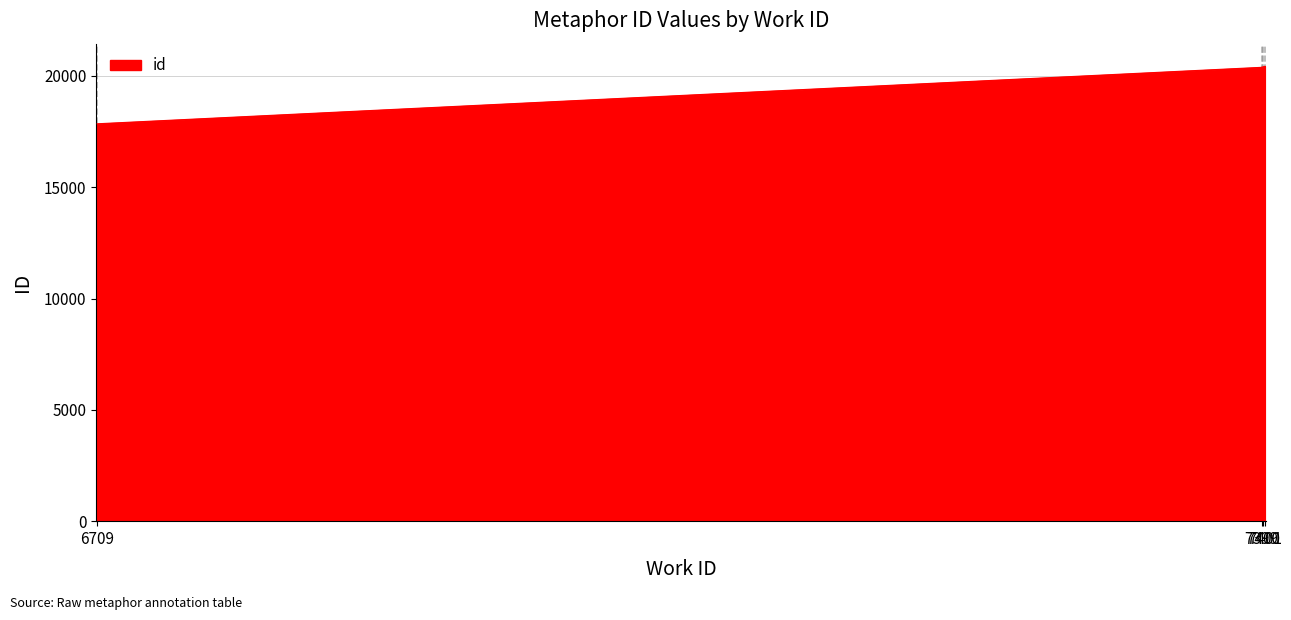

List the labels in order of value, largest first.

7401, 7401, 7400, 7400, 7400, 7400, 7399, 7399, 7399, 6709